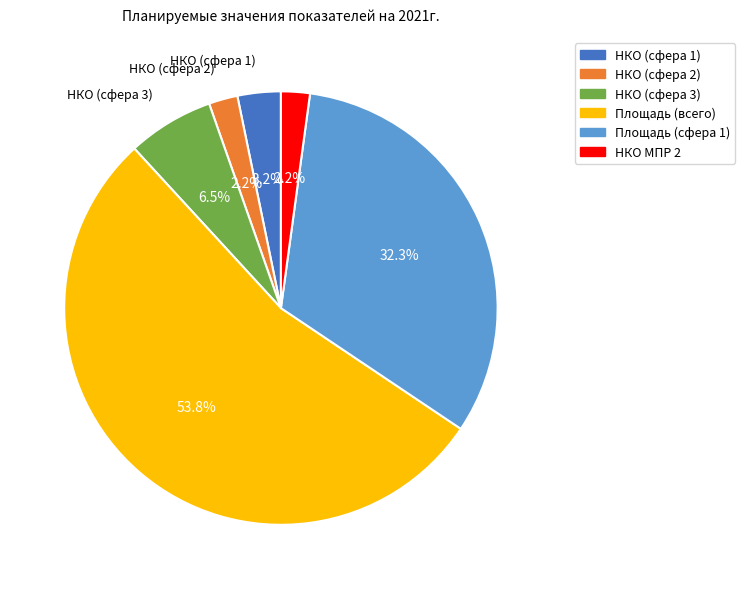

Count the number of slices in the pie.

6